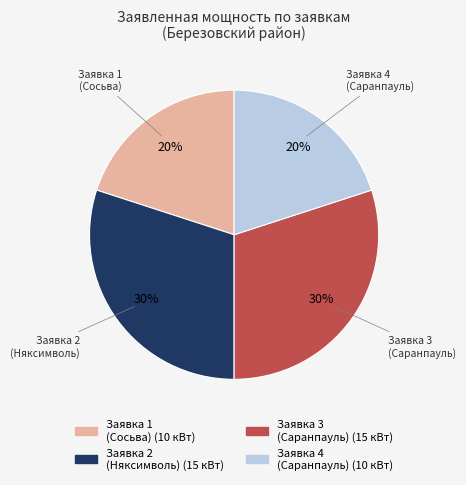

To the nearest percent, what is the difference between the largest and smallest slice percentages?

10%